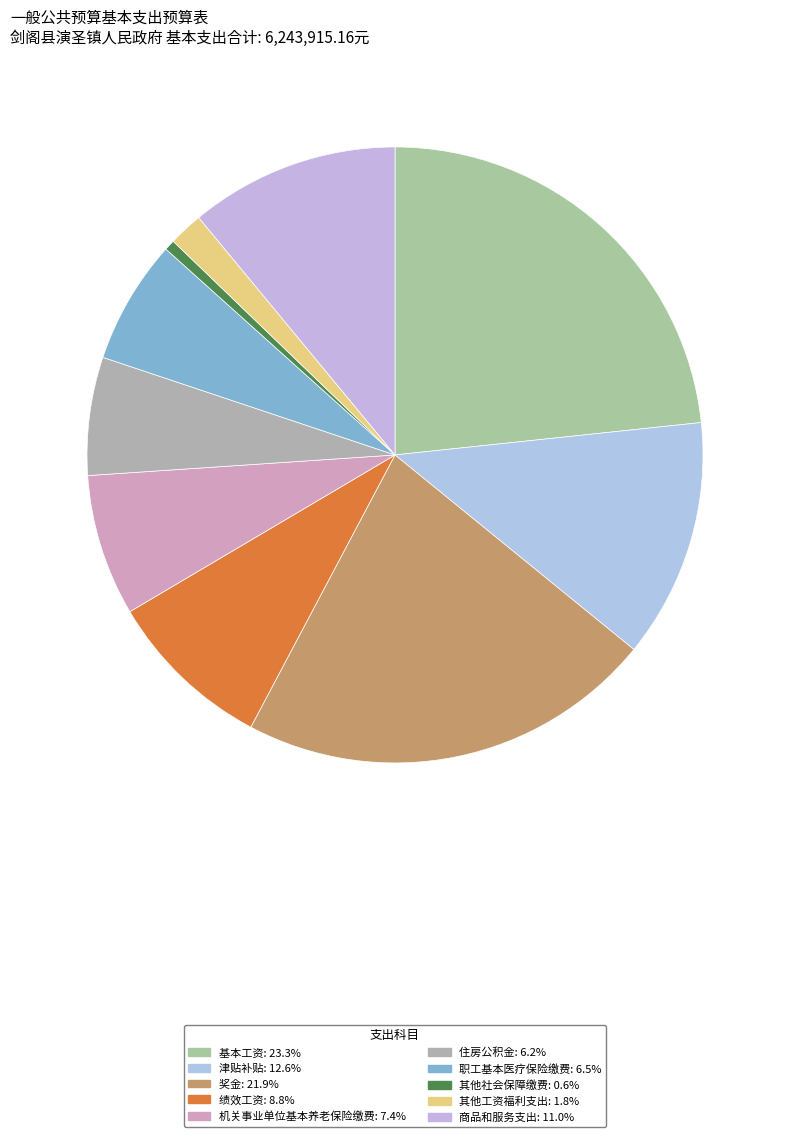

Count the number of slices in the pie.

10